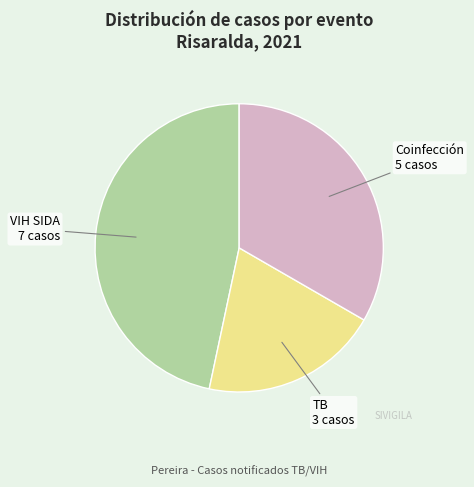

Does any single category account for the majority?

No